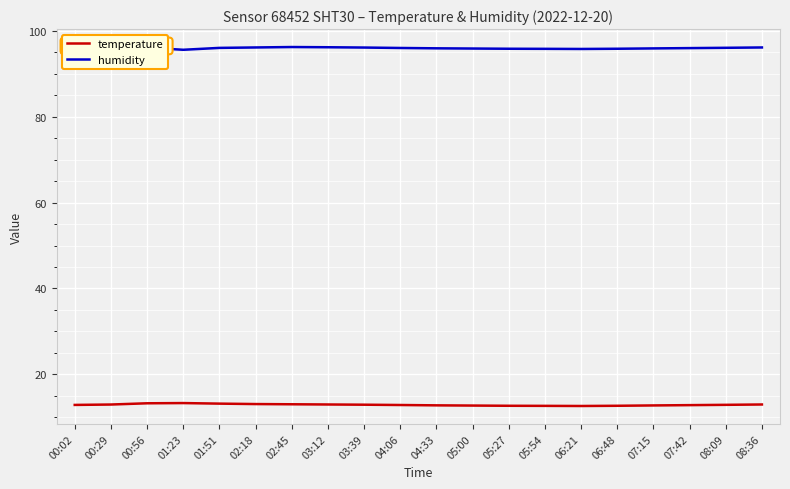

How many lines are shown in the chart?

2